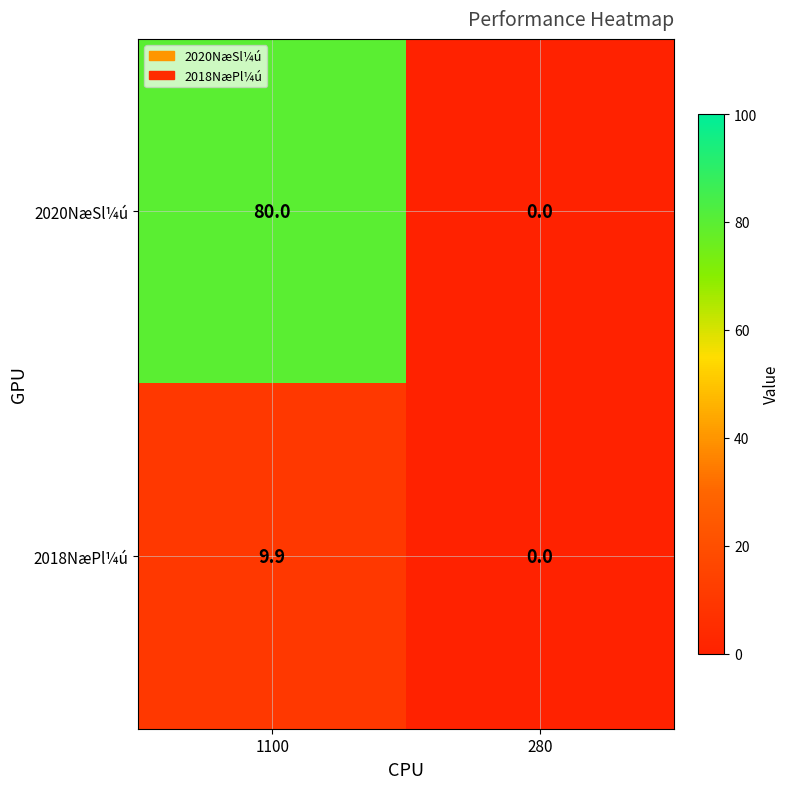

Rank the series by their maximum value, from lowest to highest.

2018NæPl¼ú, 2020NæSl¼ú